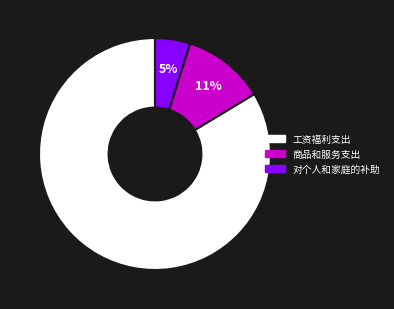

Does any single category account for the majority?

Yes